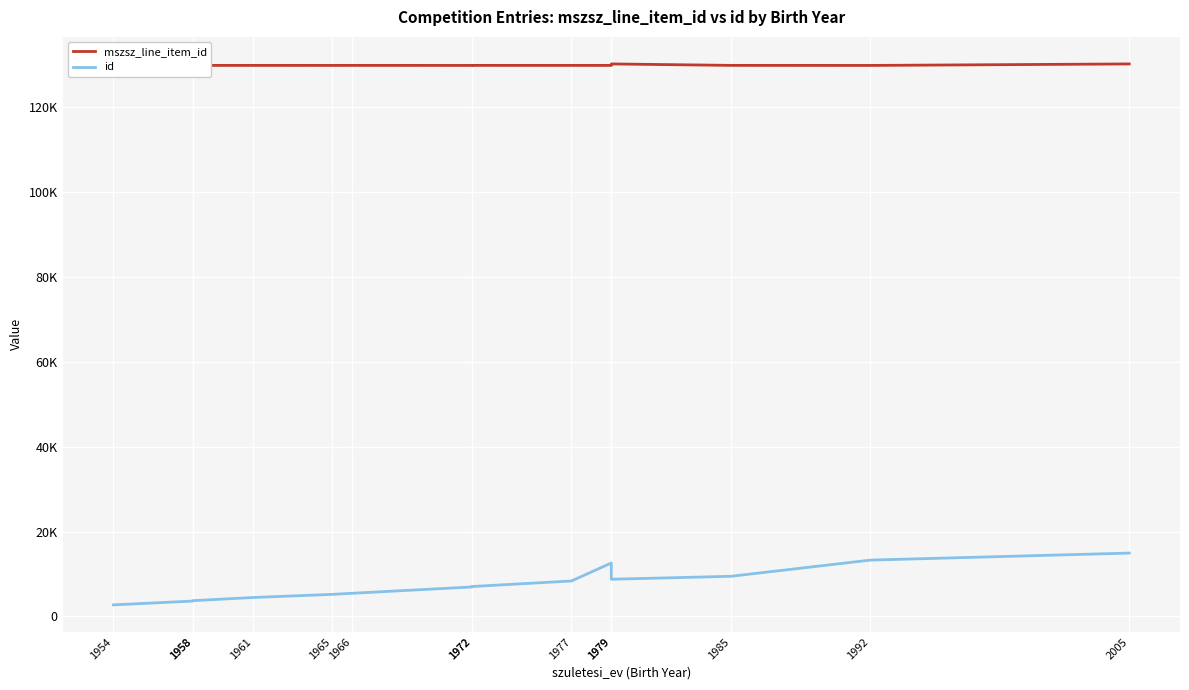

What are all the series names shown in the legend?

mszsz_line_item_id, id